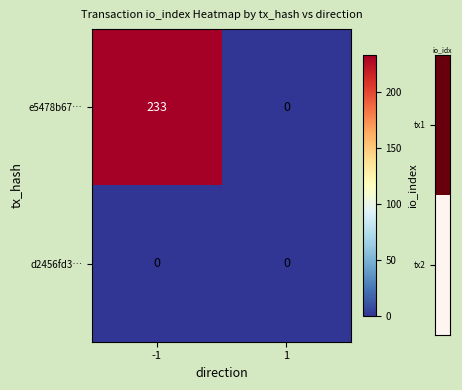

Reading left to right, transcribe all the data shown in this chart.

e5478b67…: -1=233	1=0
d2456fd3…: -1=0	1=0